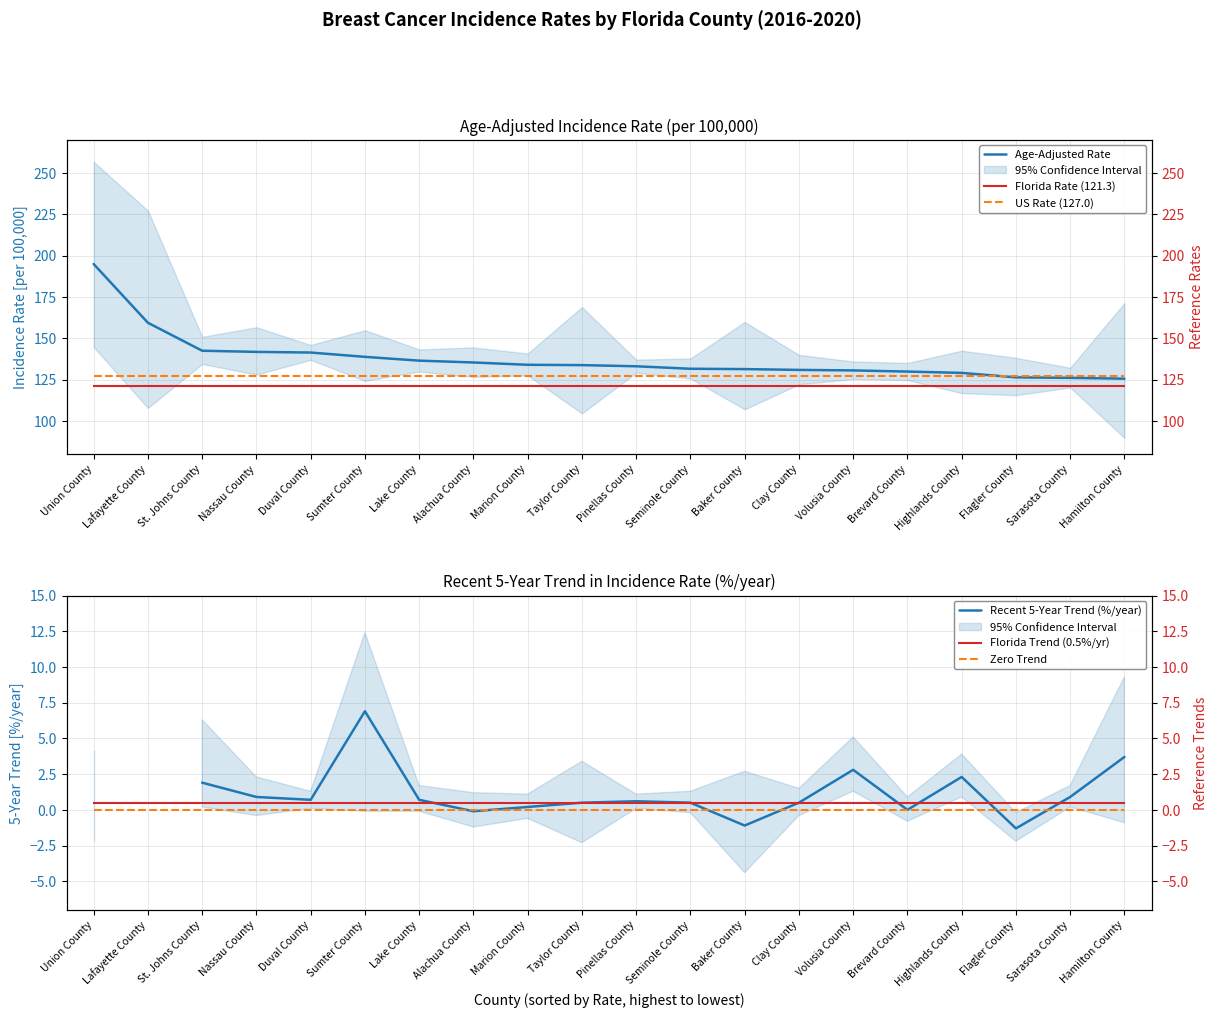

Which series has the largest total across all categories?

Age-Adjusted Rate